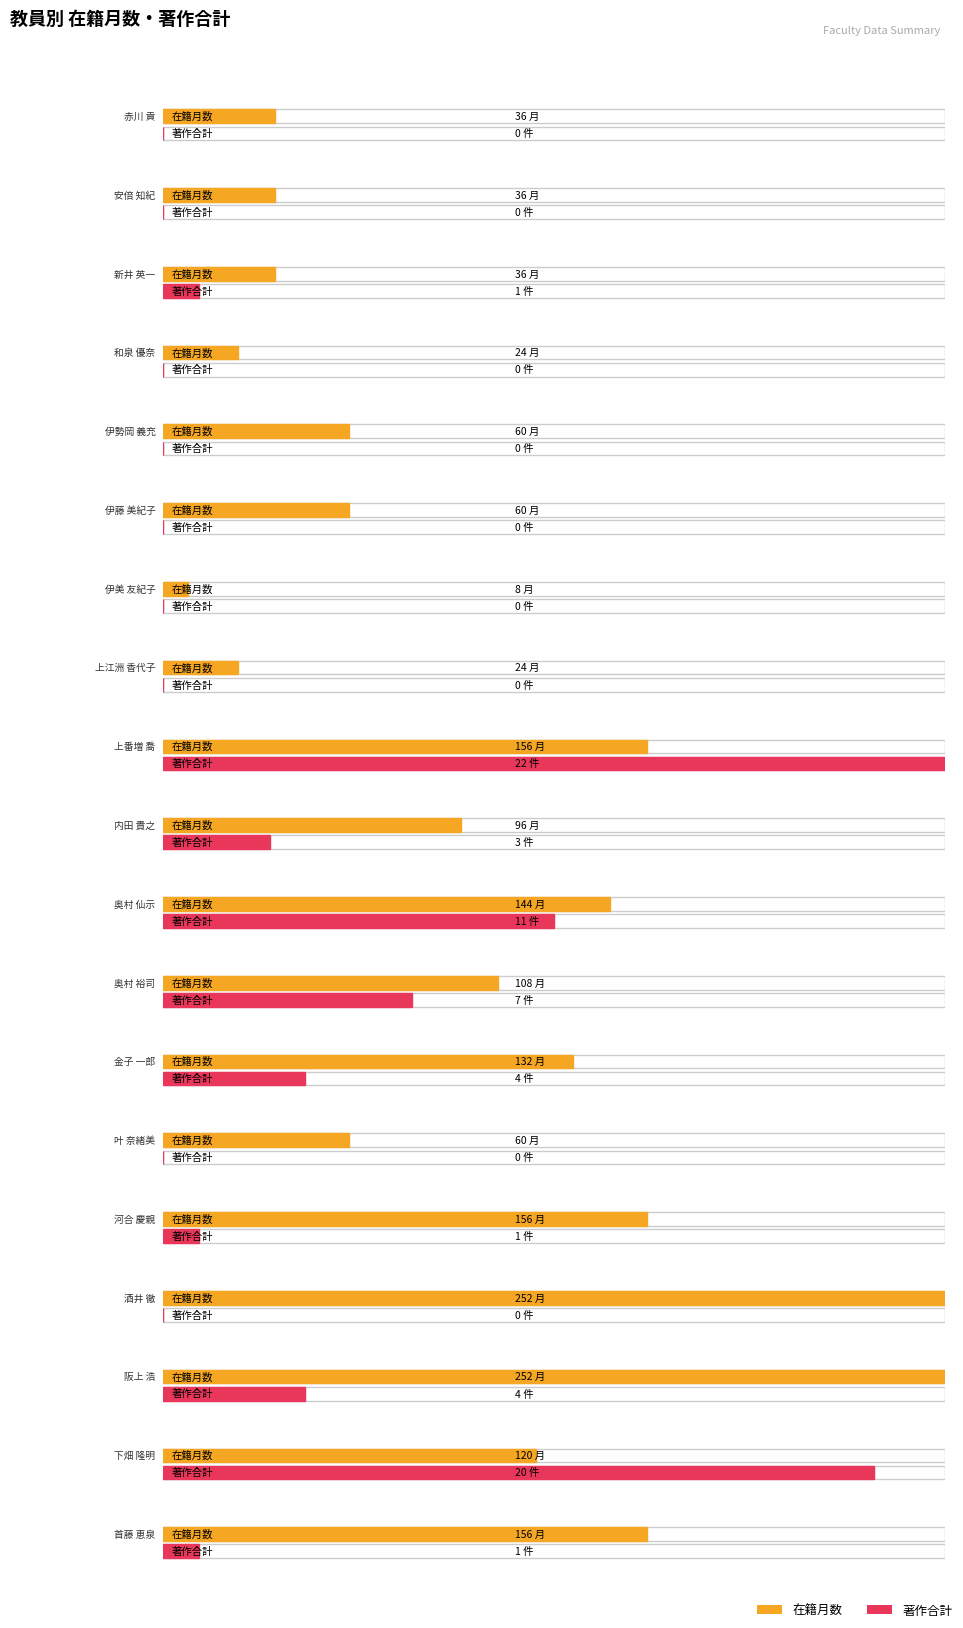

What position from the right is 下畑 隆明?

2